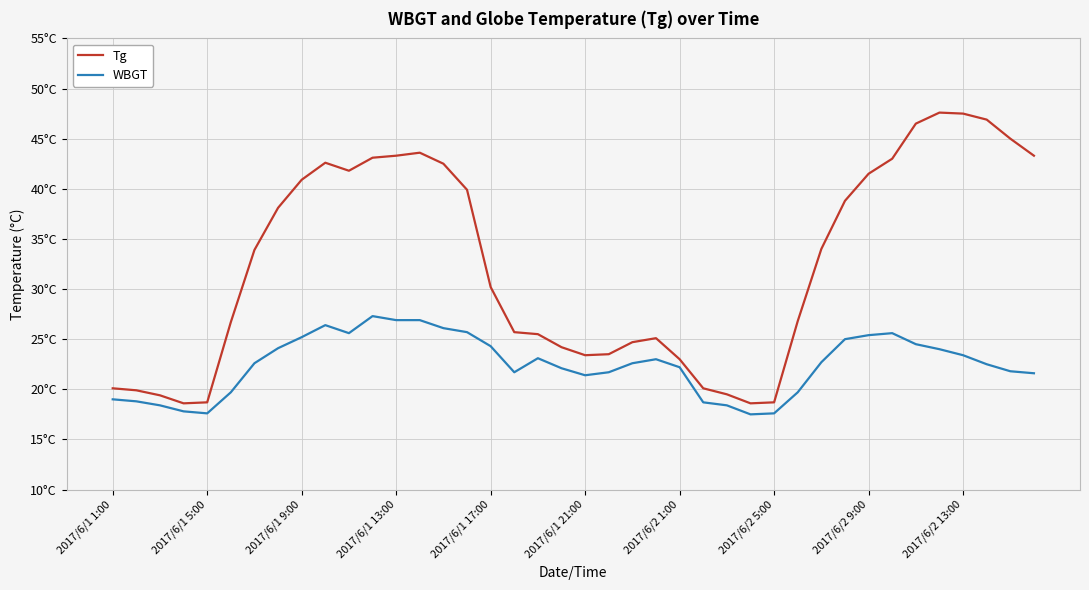

True or false: Tg has more than 2 points higher than both neighbors.

True